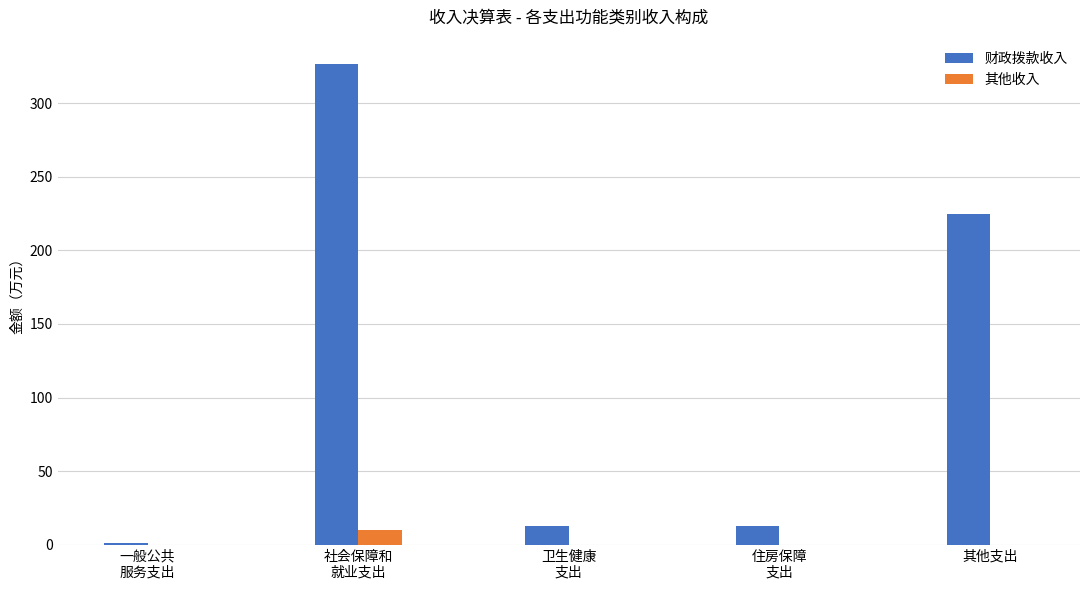

The value of 财政拨款收入 at 其他支出 is 224.7. True or false?

True